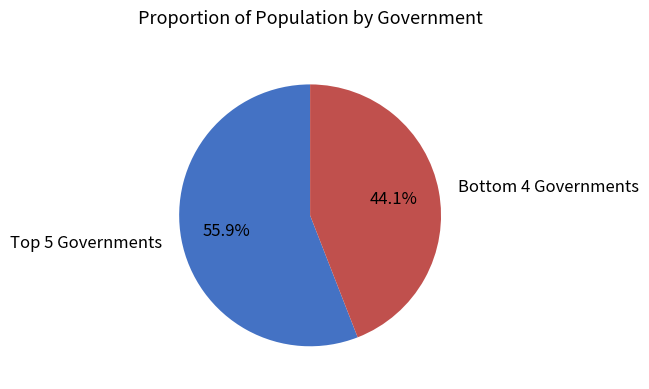

How many segments does this pie chart have?

2